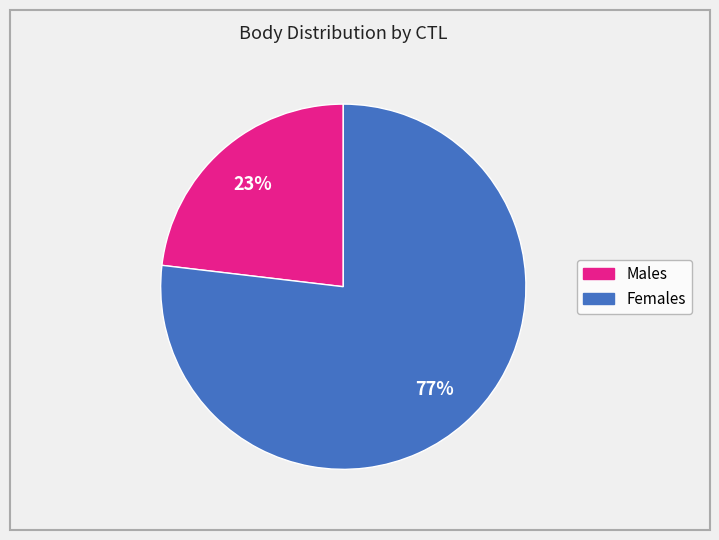

Does any single category account for the majority?

Yes